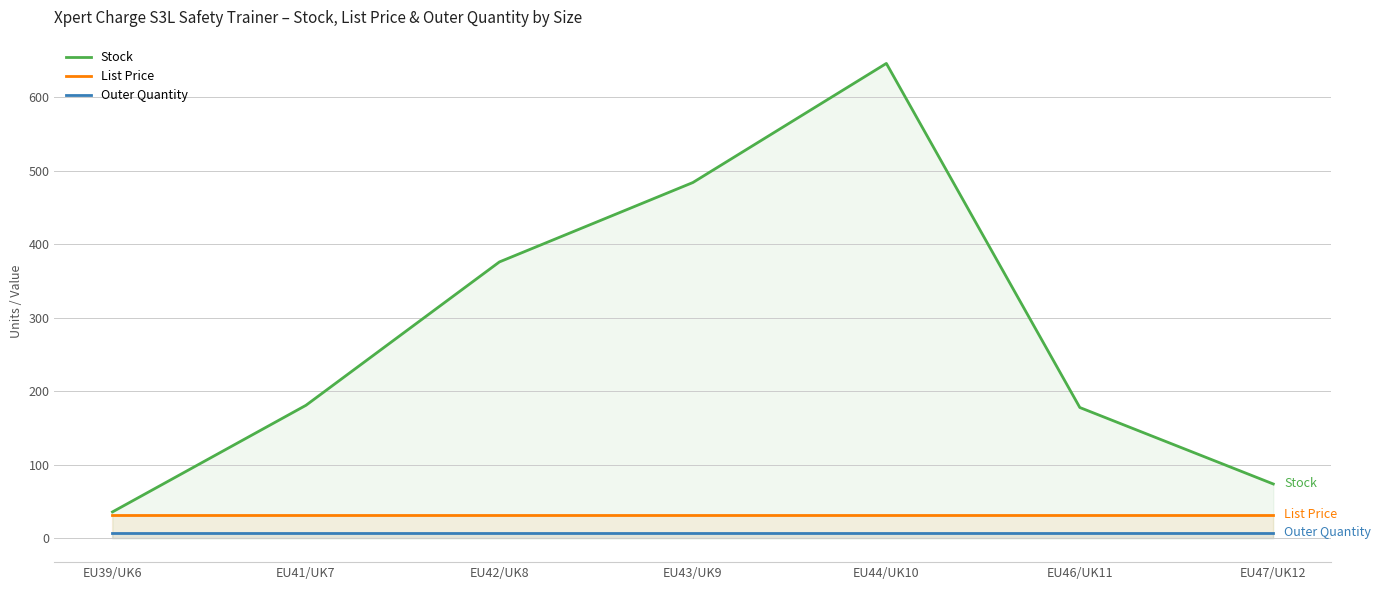

True or false: Outer Quantity and List Price cross at least once.

False